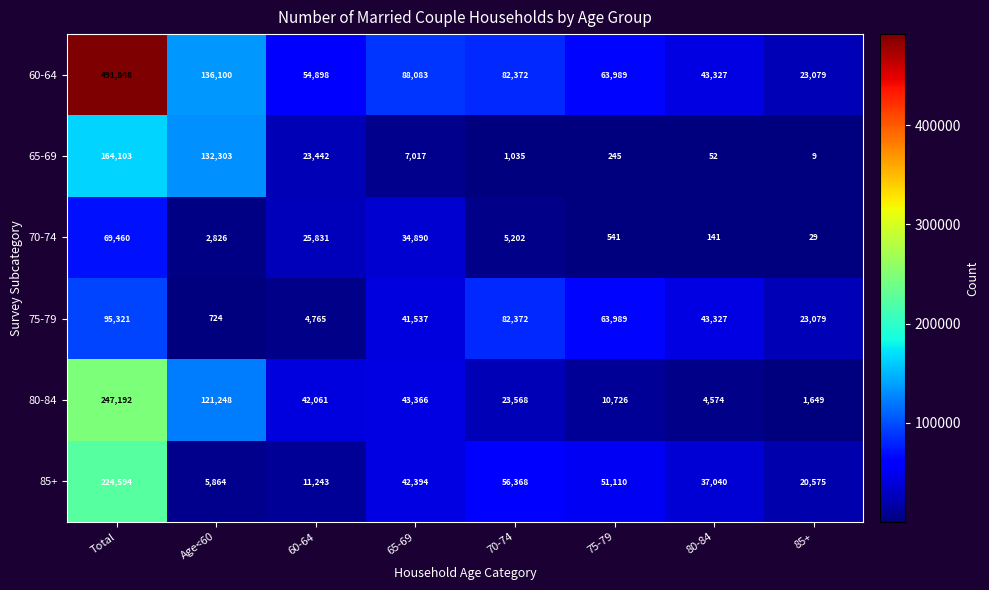

The 60-64 series shows 34972 at 70-74. True or false?

False